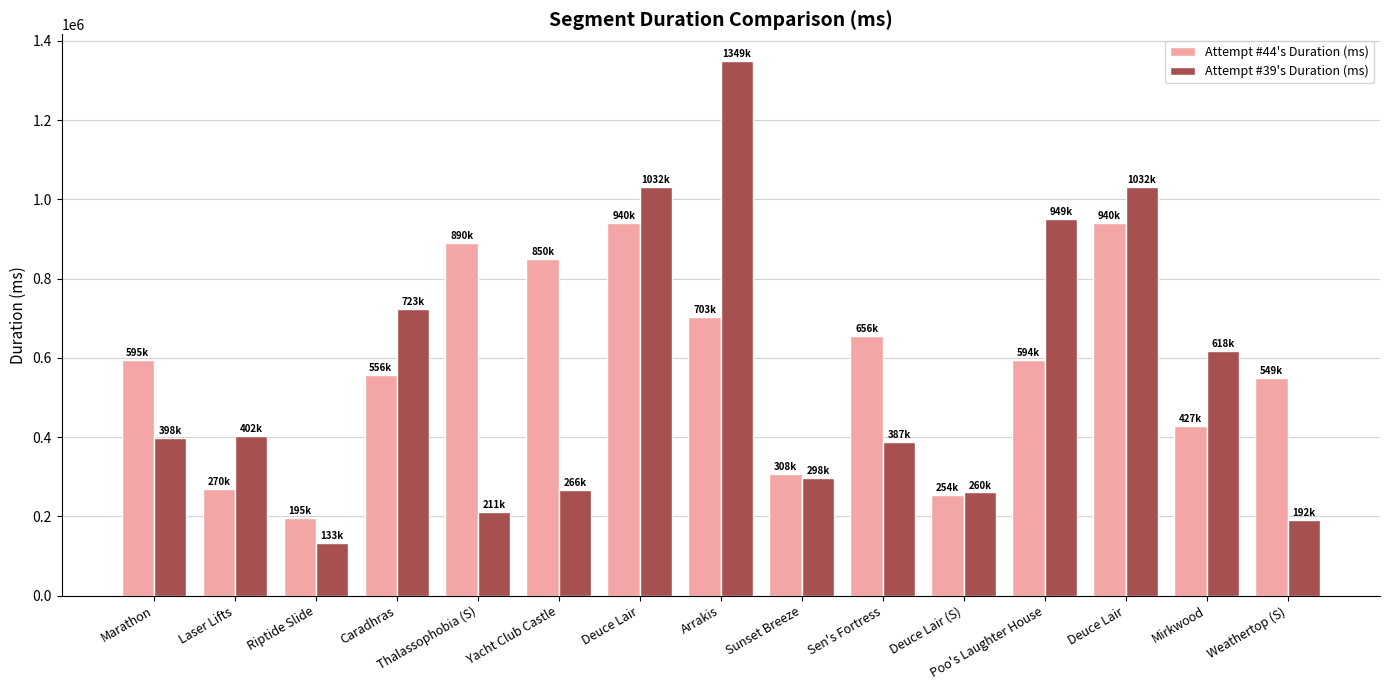

How many series are shown in this chart?

2